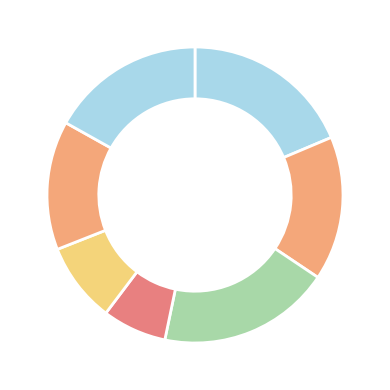

Does any single category account for the majority?

No